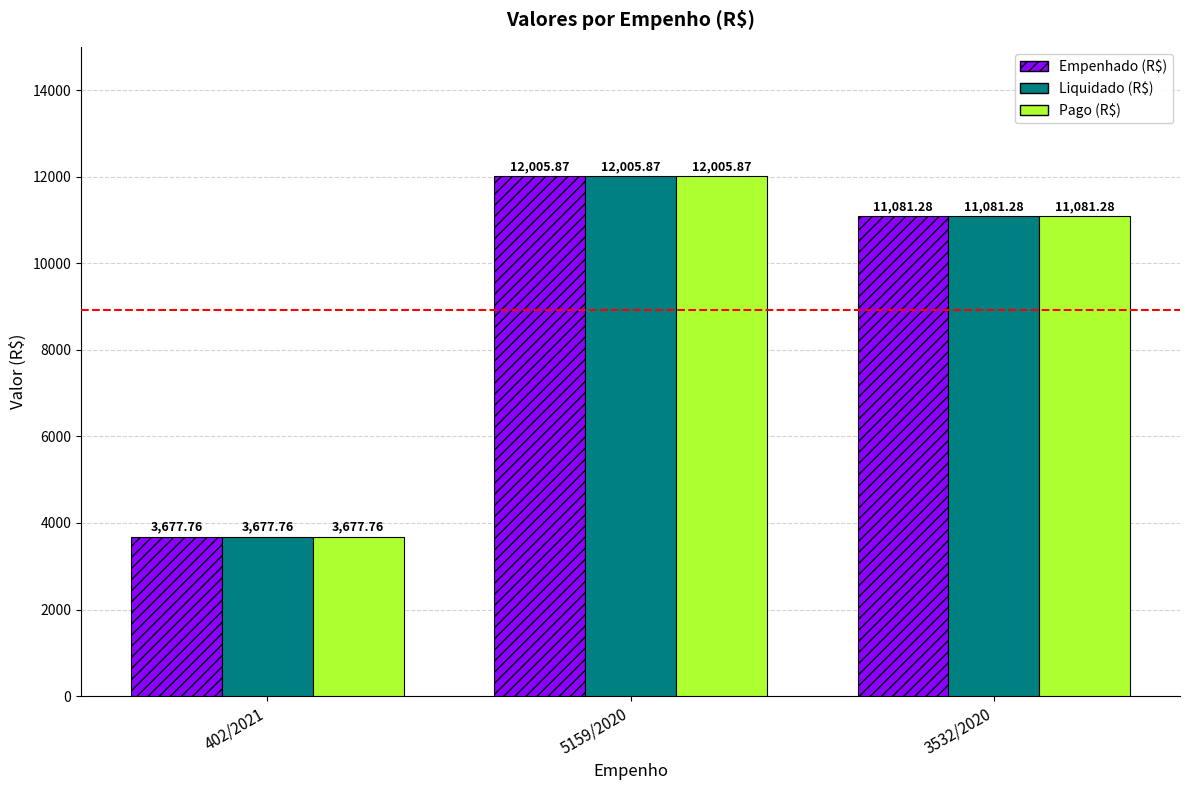

Is it true that Liquidado (R$) equals 3875.8 at 3532/2020?

False